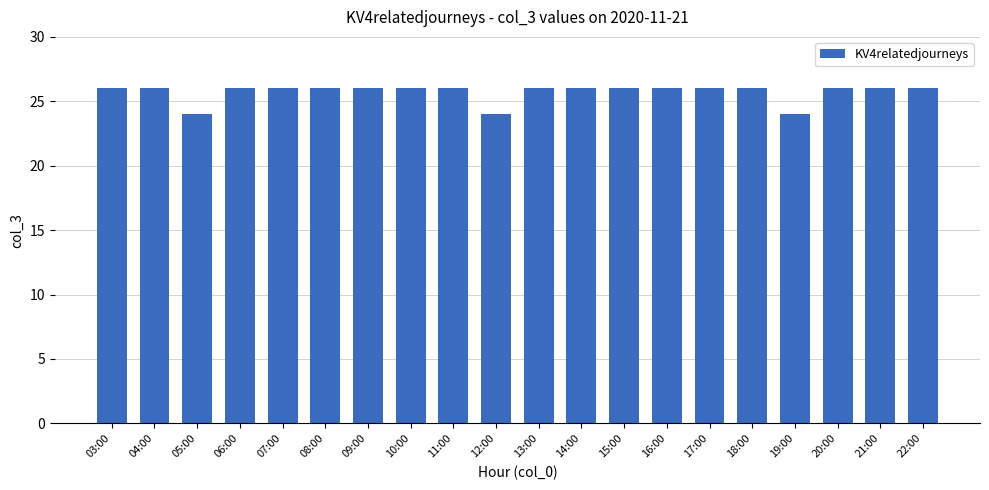

How many distinct data groups are displayed?

1